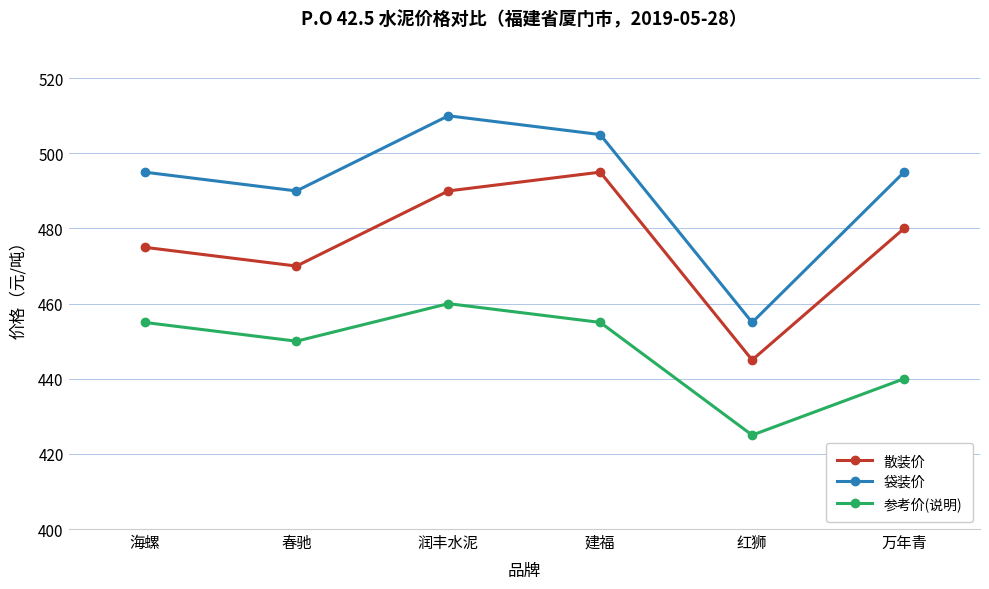

How many lines are shown in the chart?

3